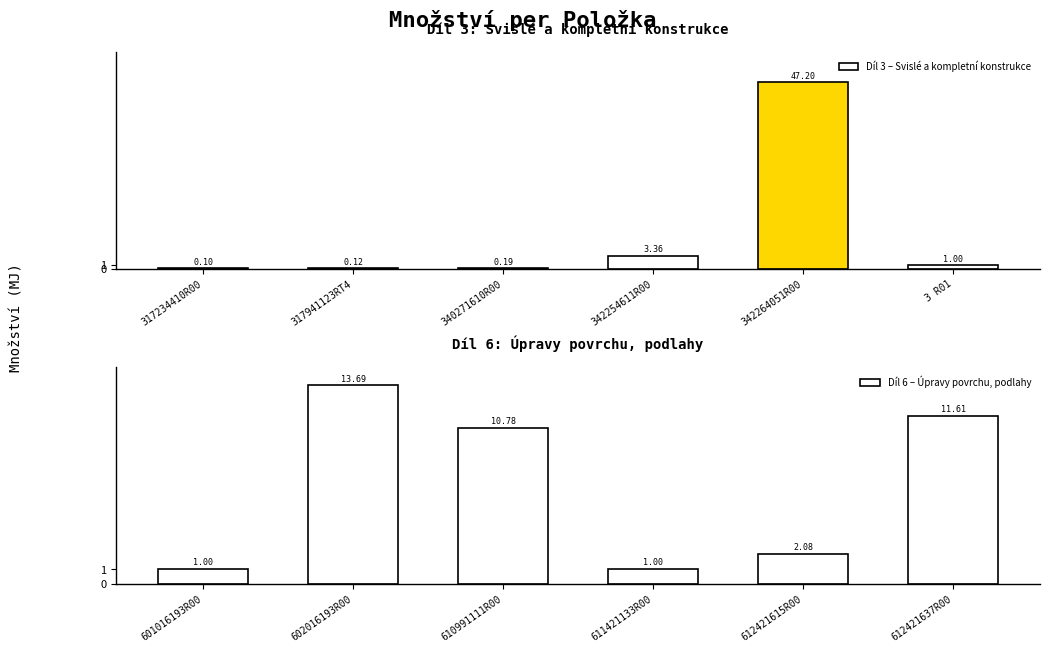

What is the difference between the second highest and second lowest values in the Díl 6 – Úpravy povrchu, podlahy series?

10.6